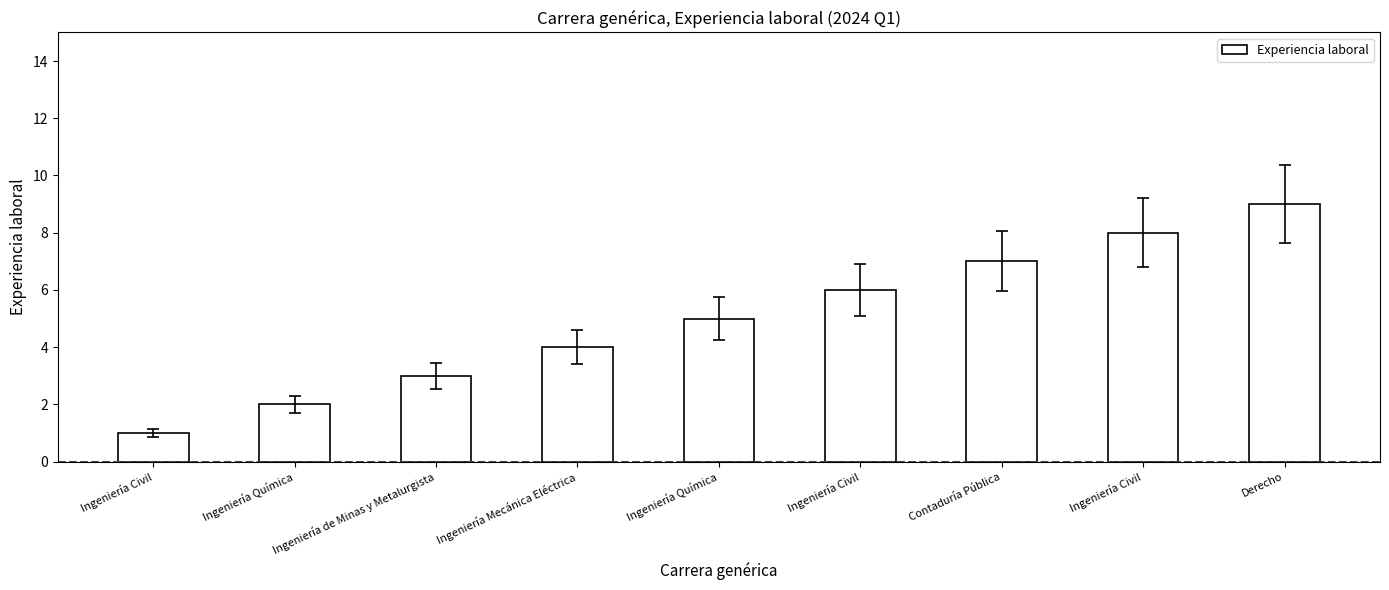

How many bars are there in total?

9